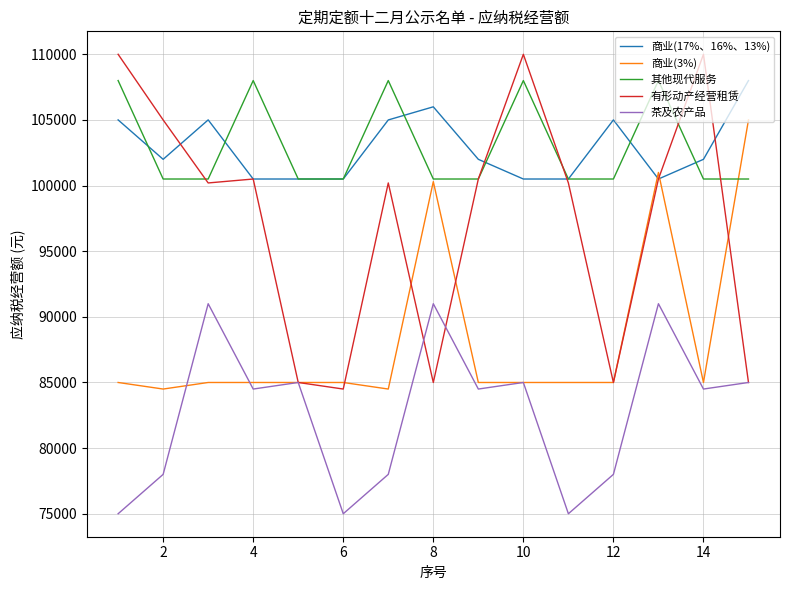

How many lines are shown in the chart?

5